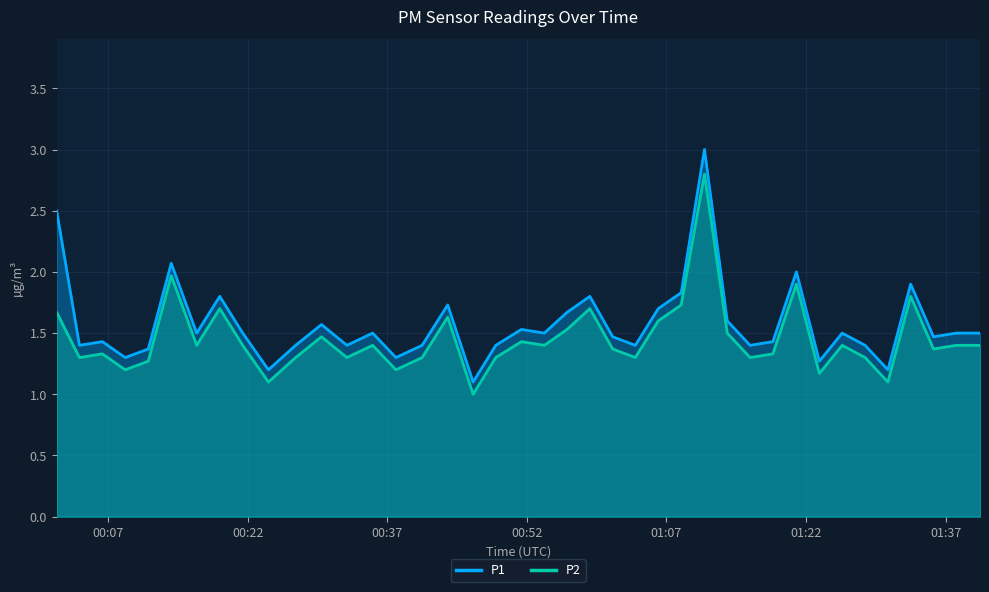

How many lines are shown in the chart?

2